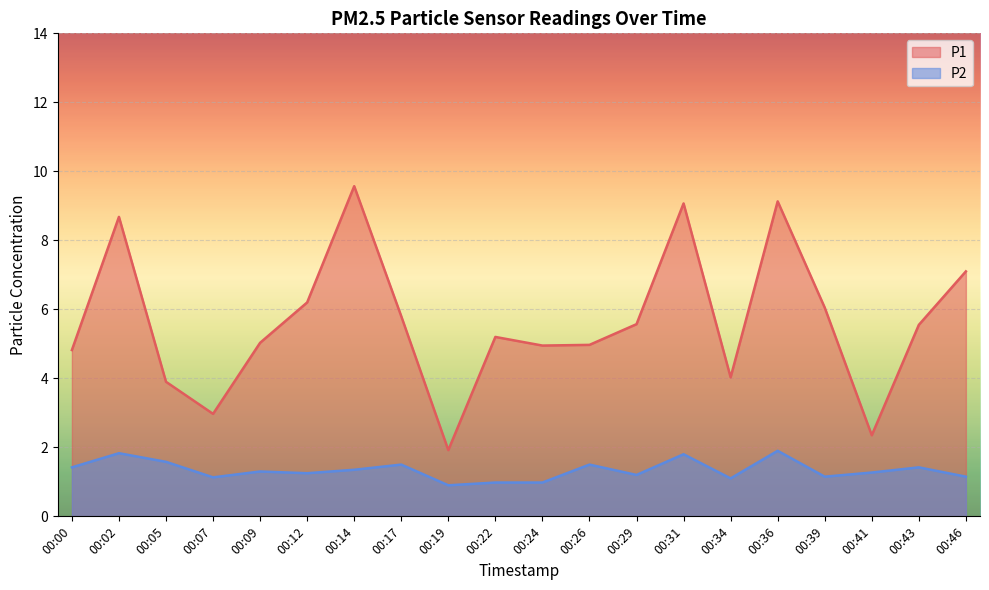

Reading left to right, extract all data points from this chart.

P1: 00:00=4.8	00:02=8.7	00:05=3.9	00:07=3.0	00:09=5.0	00:12=6.2	00:14=9.6	00:17=5.8	00:19=1.9	00:22=5.2	00:24=5.0	00:26=5.0	00:29=5.6	00:31=9.1	00:34=4.0	00:36=9.1	00:39=6.0	00:41=2.4	00:43=5.5	00:46=7.1
P2: 00:00=1.4	00:02=1.8	00:05=1.6	00:07=1.1	00:09=1.3	00:12=1.2	00:14=1.4	00:17=1.5	00:19=0.9	00:22=1.0	00:24=1.0	00:26=1.5	00:29=1.2	00:31=1.8	00:34=1.1	00:36=1.9	00:39=1.1	00:41=1.3	00:43=1.4	00:46=1.1